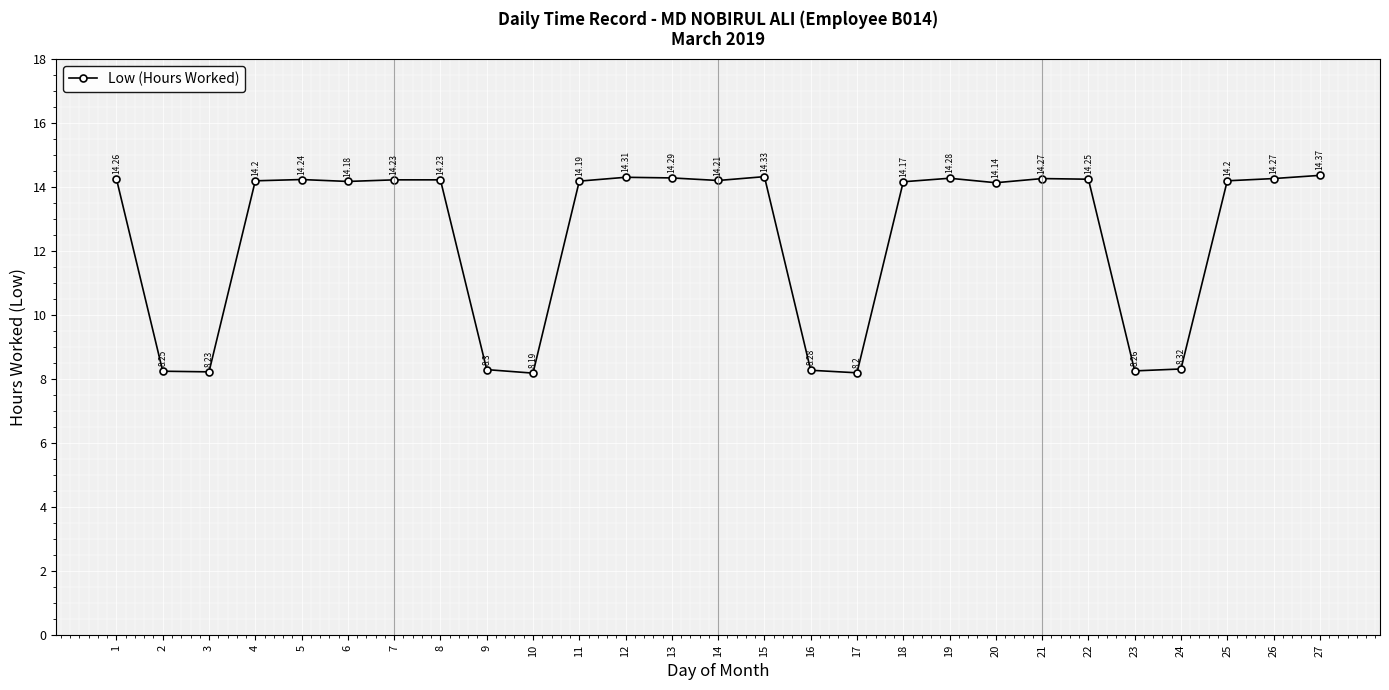

Which category has the highest value across all series?

27